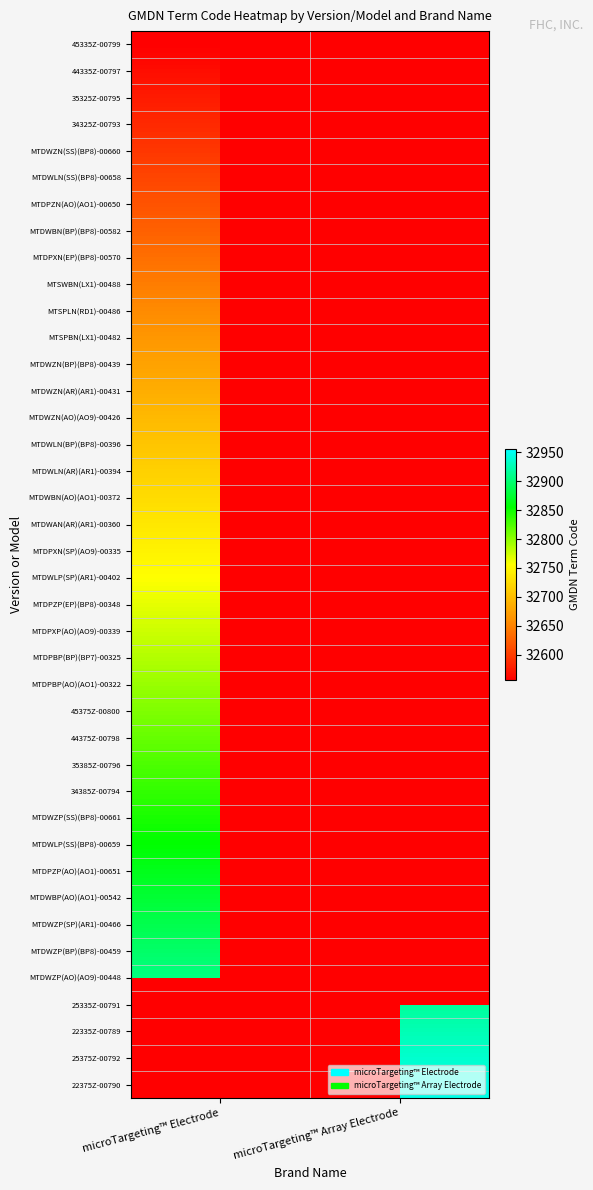

Is the value of MTDWZP(BP)(BP8)-00459 at microTargeting™ Array Electrode greater than the value of MTDPZP(EP)(BP8)-00348 at microTargeting™ Electrode?

No